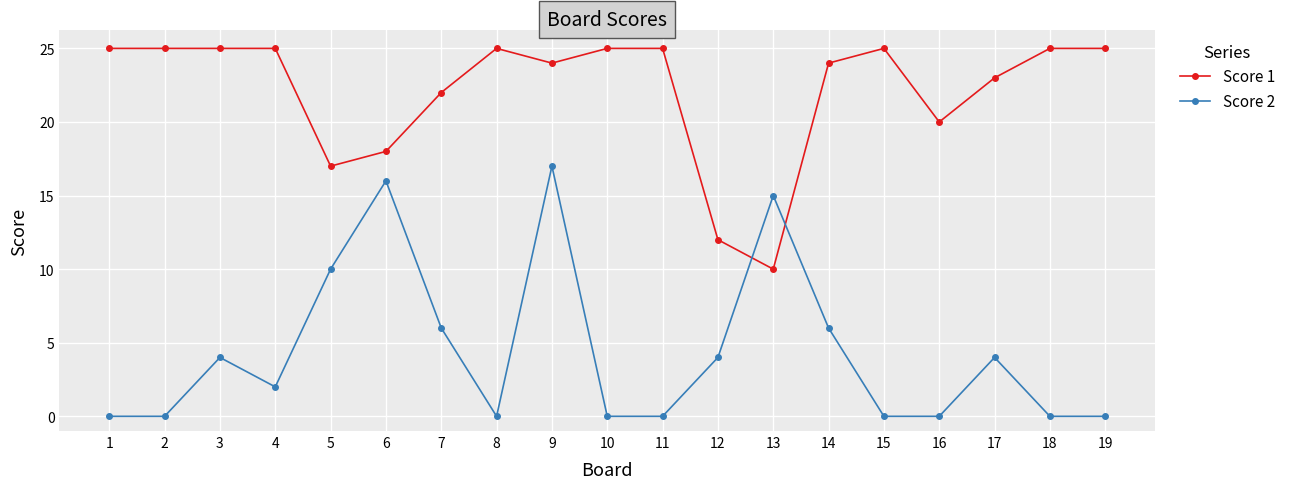

What is the difference between the second highest and second lowest values in the Score 2 series?

16